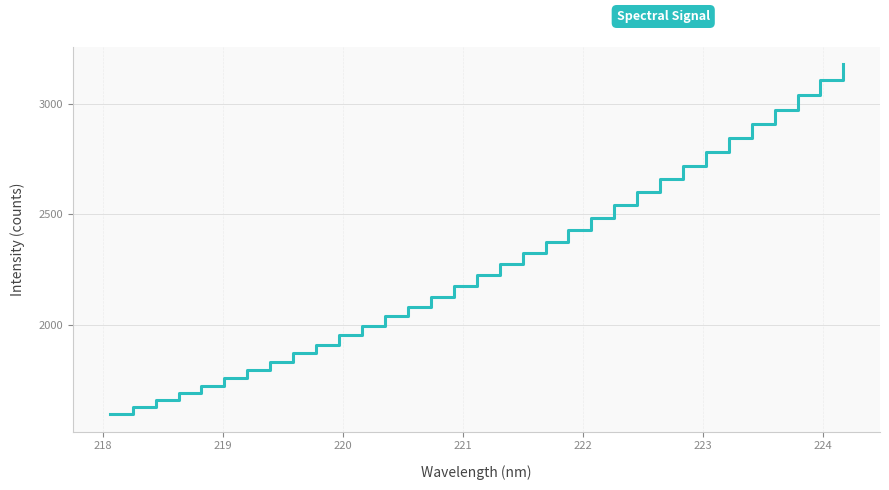

What is the greatest value displayed?

3183.0